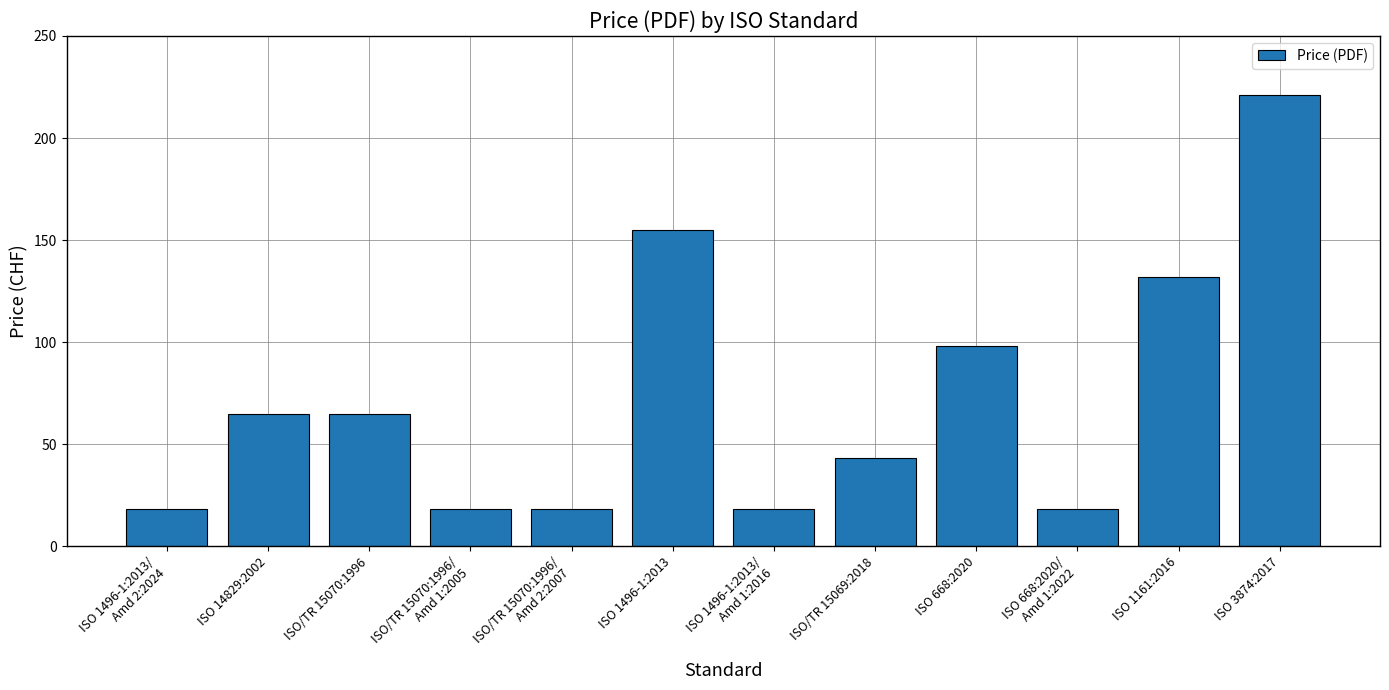

True or false: the data shows 141 at ISO 668:2020.

False